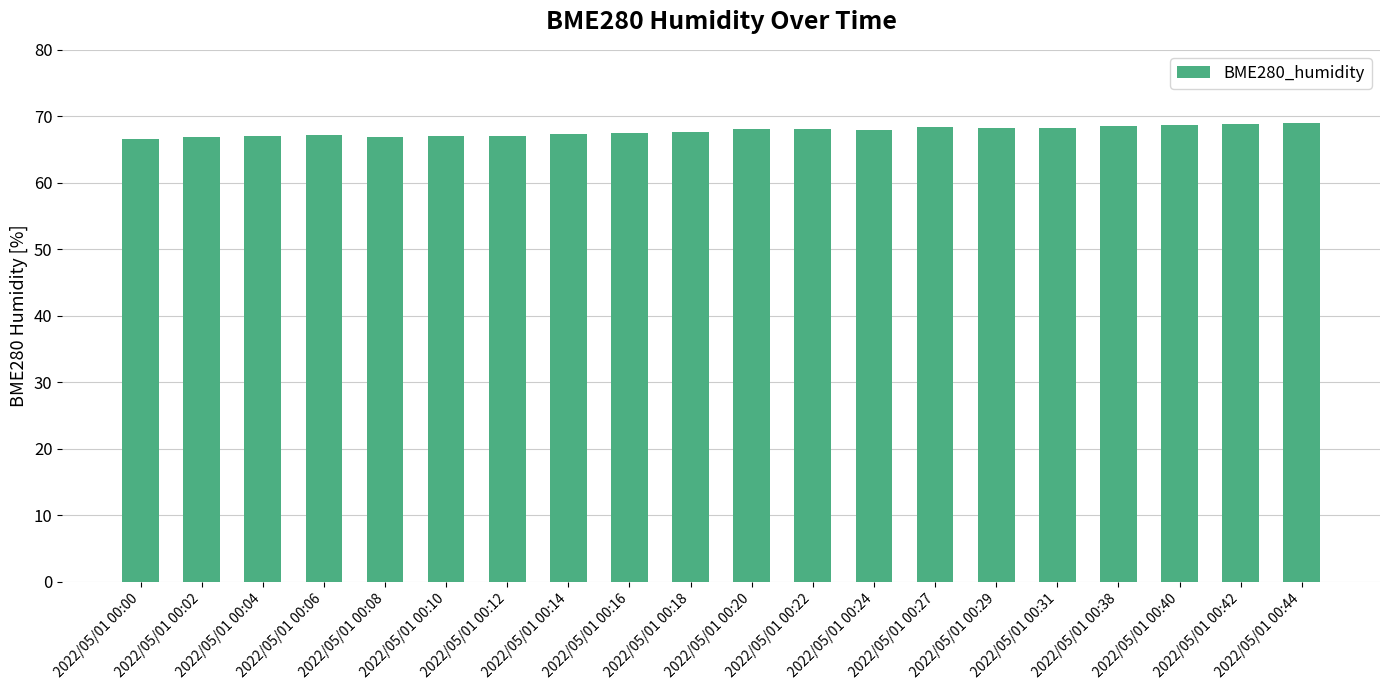

Is it true that the value at 2022/05/01 00:16 is 67.5?

True